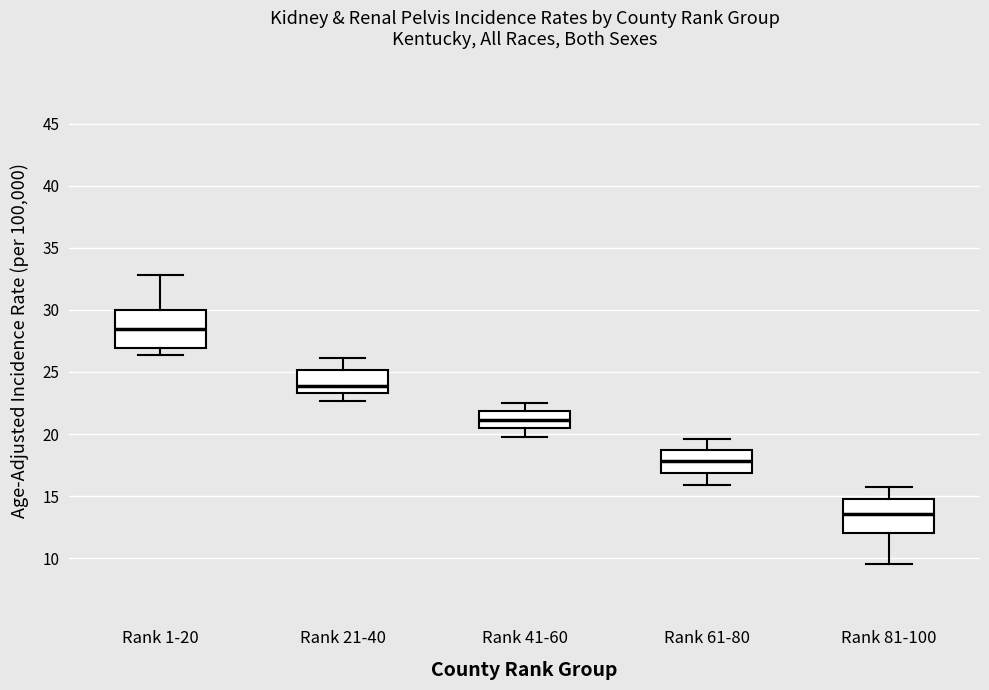

Where is the upper edge of the box for Rank 1-20 on the y-axis? The values are not printed on the chart, so give them approximately, as read against the axis.

30.0